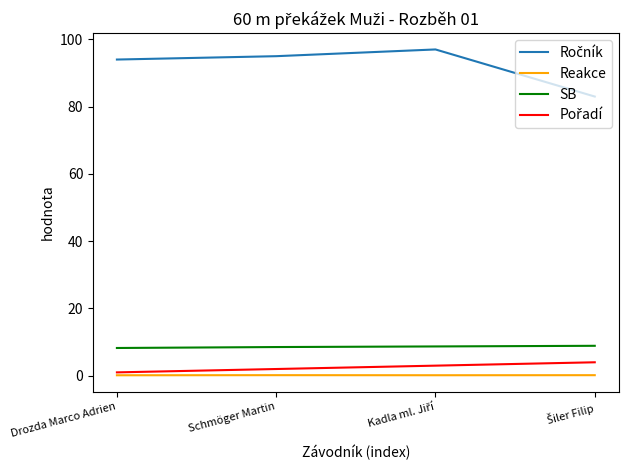

Is it true that SB equals 8.5 at Schmöger Martin?

True